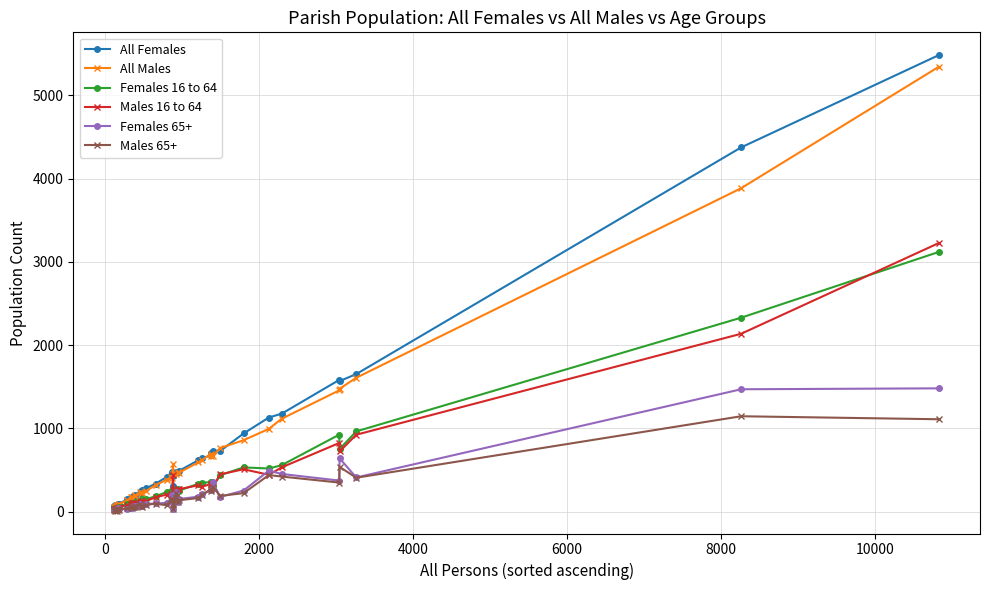

How many series are shown in this chart?

6